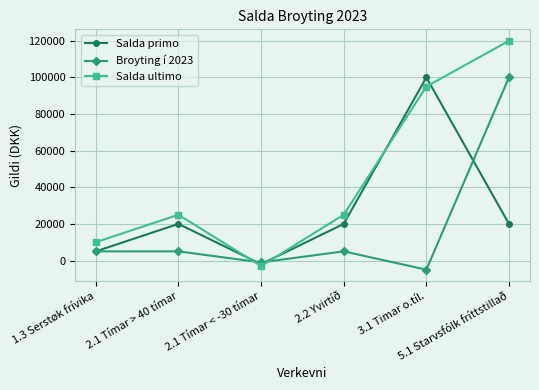

Reading right to left, transcribe all the data shown in this chart.

Salda primo: 20000	100000	20000	-2000	20000	5000
Broyting í 2023: 100000	-5000	5000	-1000	5000	5000
Salda ultimo: 120000	95000	25000	-3000	25000	10000